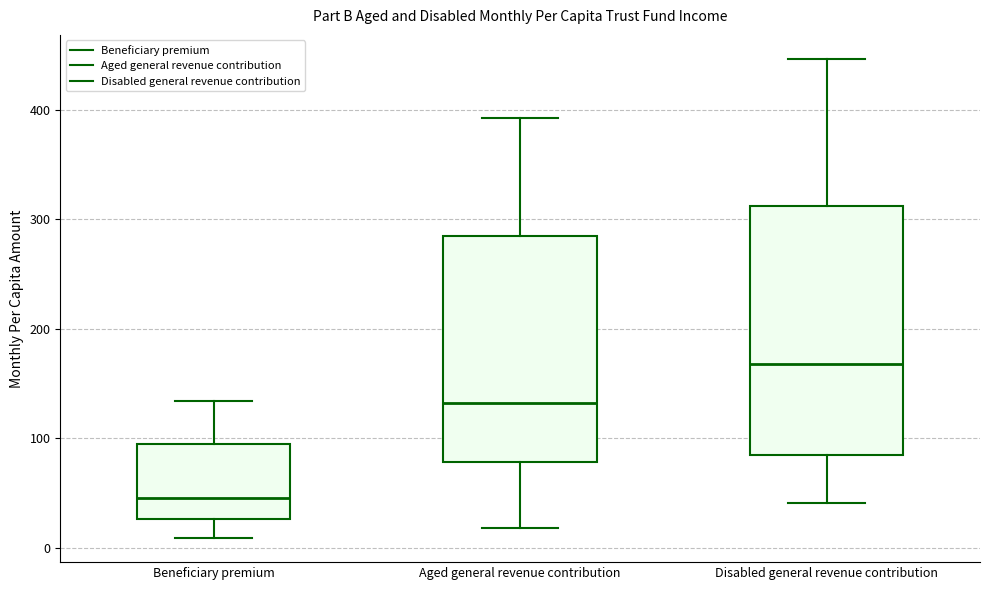

Which box is the tallest, from its lower edge to its upper edge?

Disabled general revenue contribution